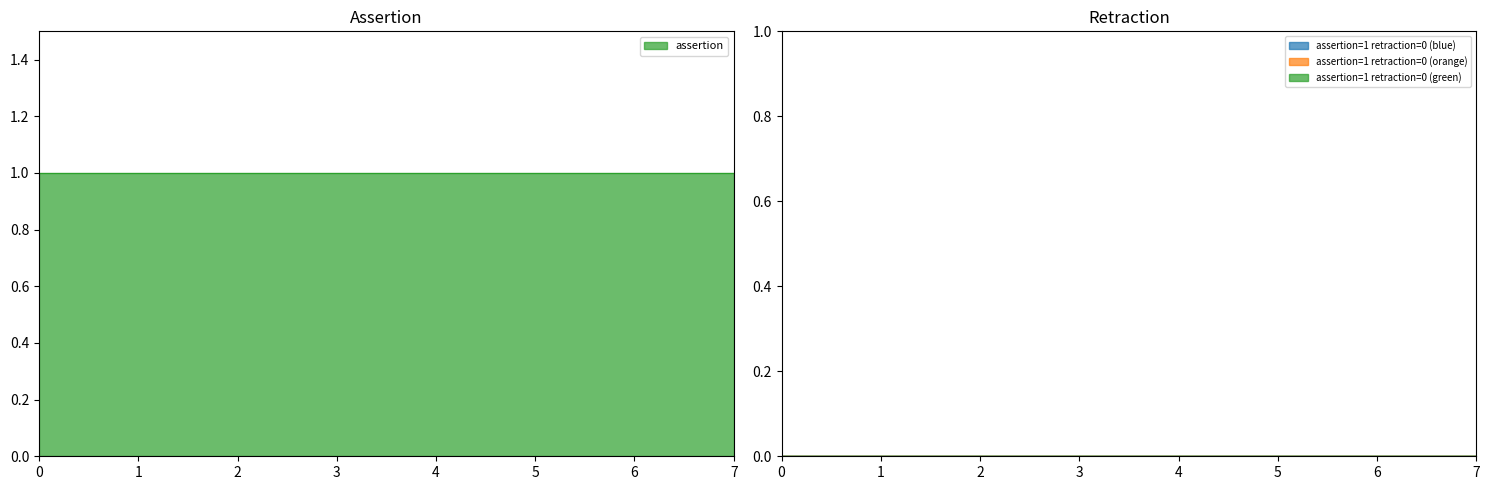

True or false: assertion has more than 0 points higher than both neighbors.

False